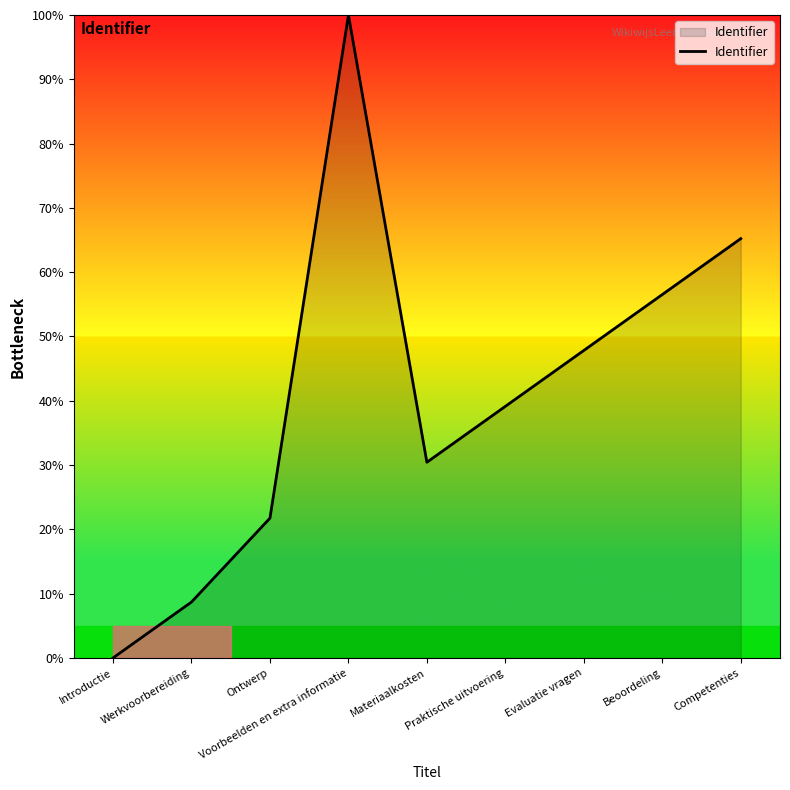

At which label is the value closest to 50?

Evaluatie vragen